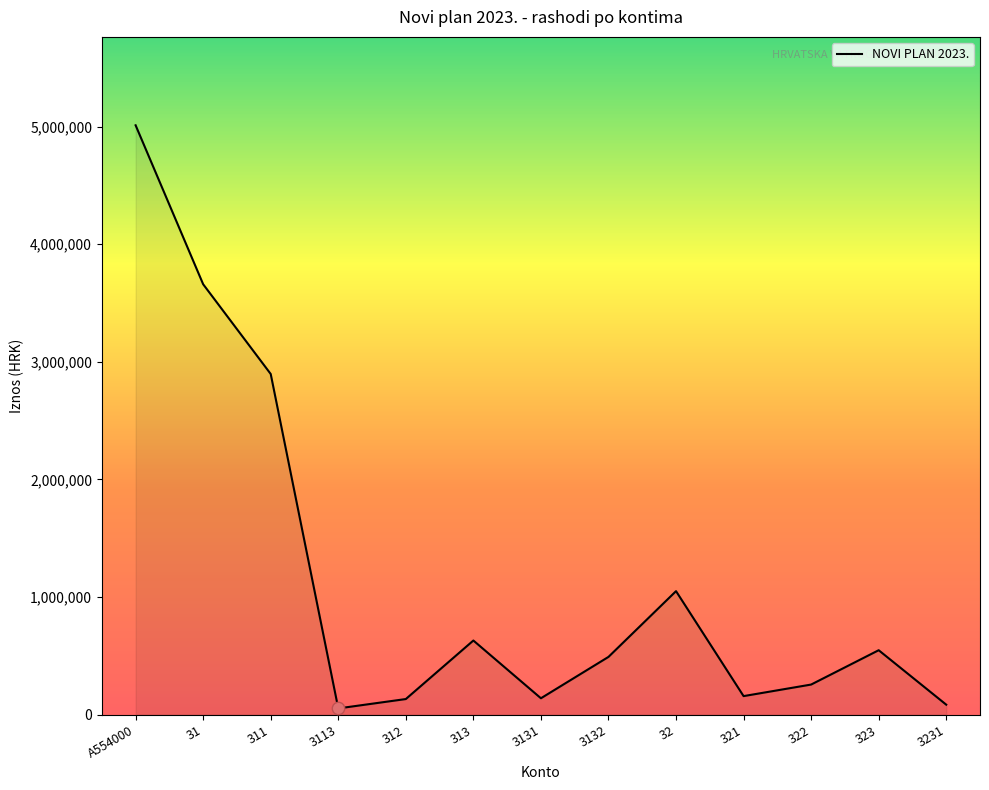

What is the change in value from 3131 to 3132?

+351700